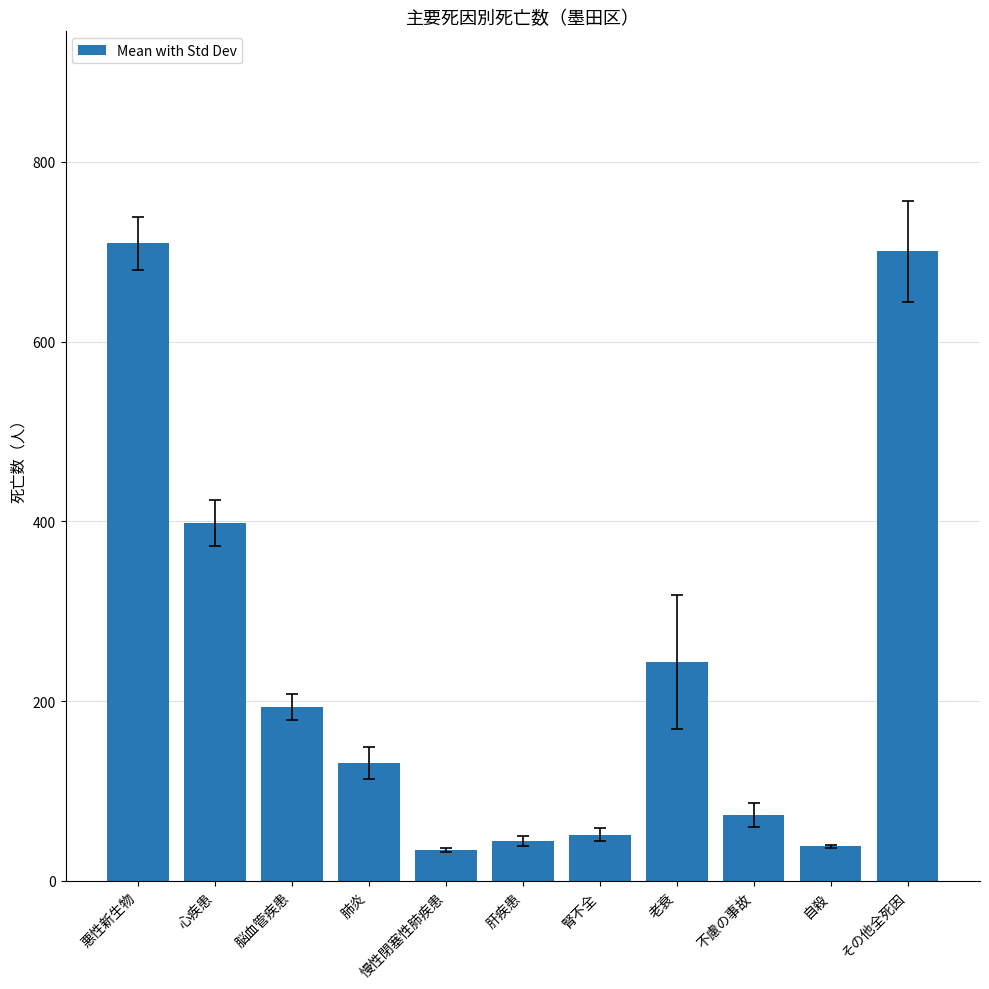

What is the difference between the second highest and minimum values?

665.4